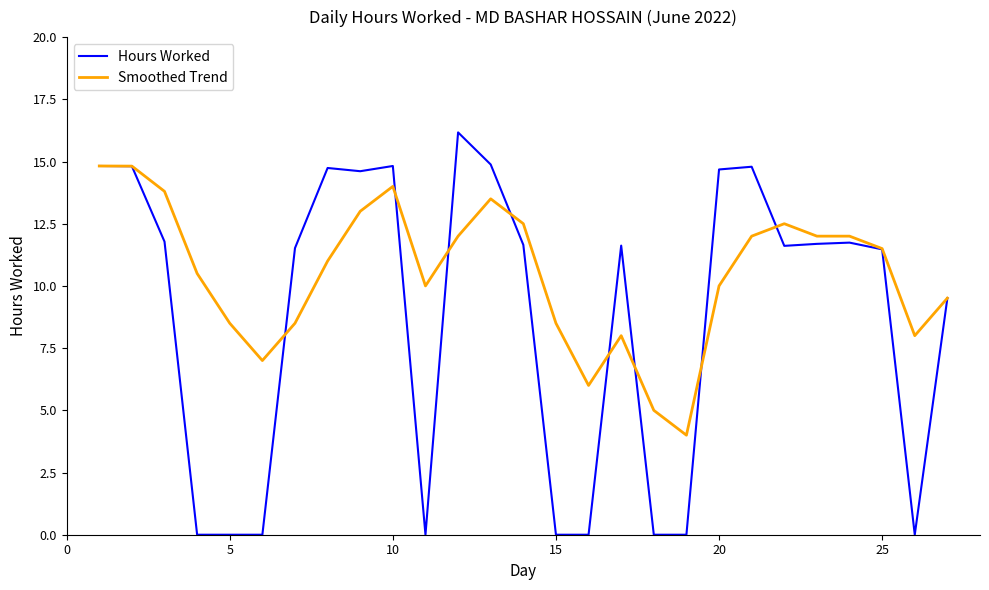

Rank the series by their average value, from lowest to highest.

Hours Worked, Smoothed Trend